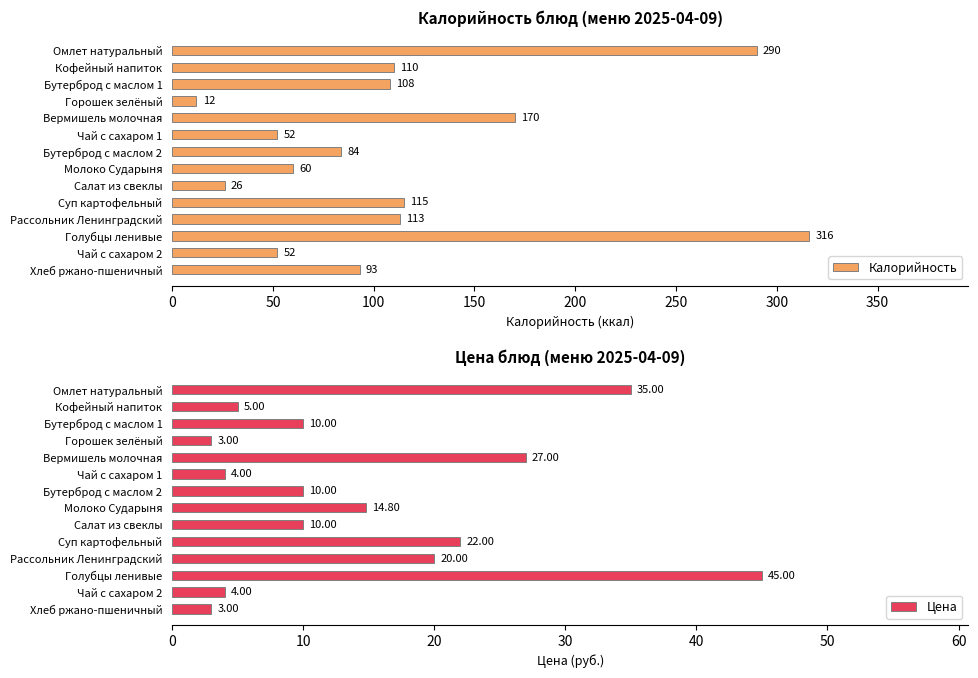

What is the difference between the Калорийность values at Бутерброд с маслом 1 and Рассольник Ленинградский?

5